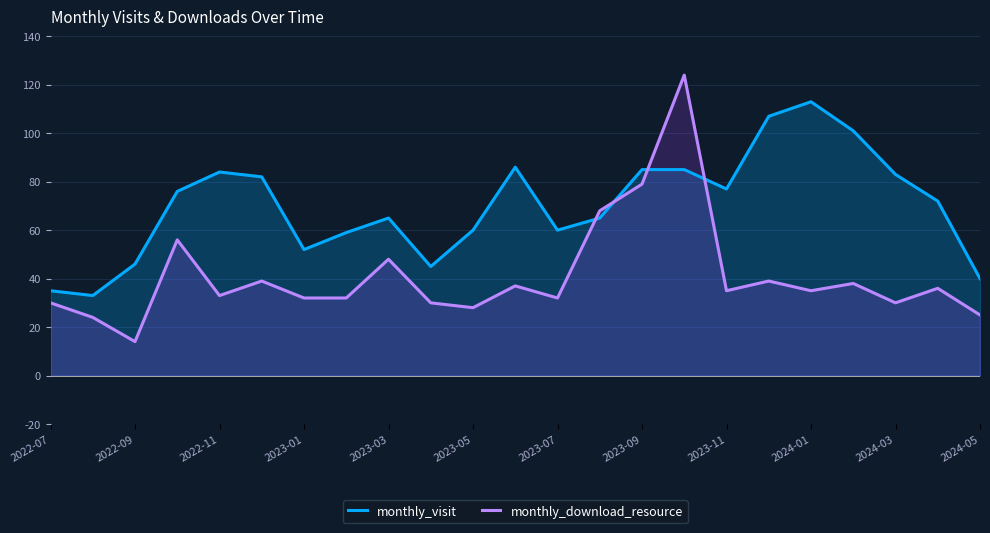

At 2022-11, list the series in order from largest to smallest.

monthly_visit, monthly_download_resource